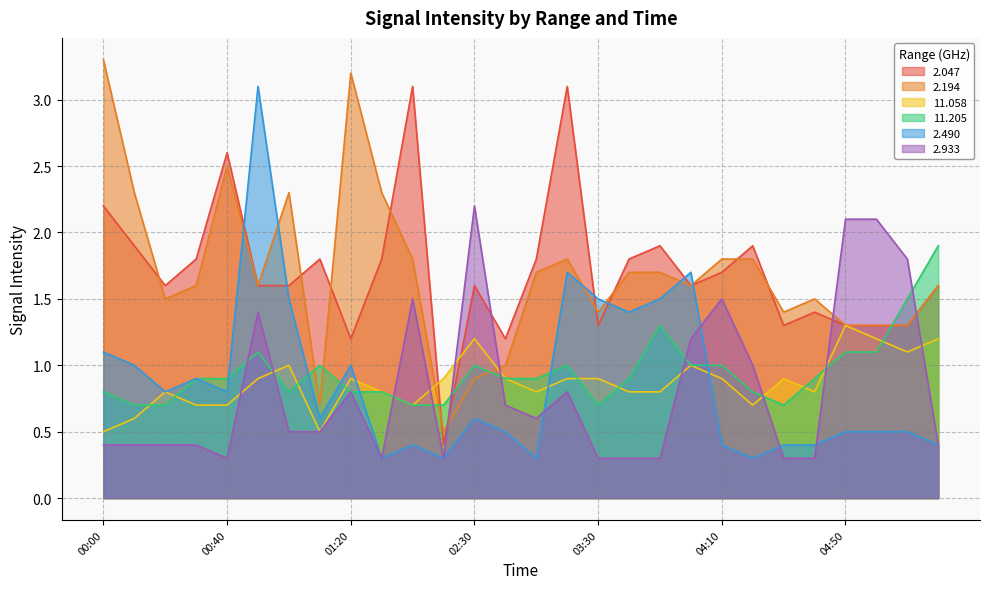

The value of 11.205 at 01:10 is 1.0. True or false?

True